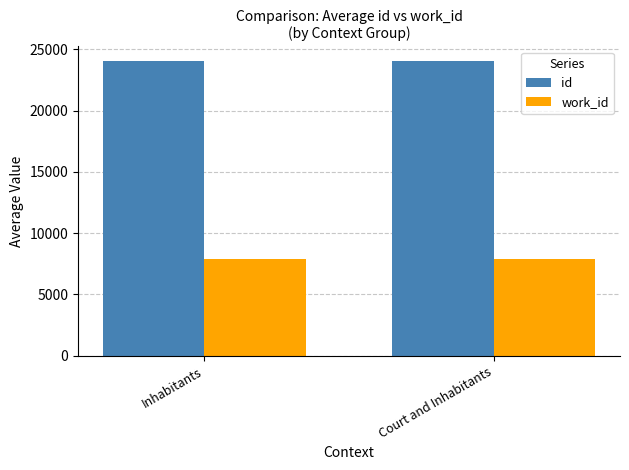

What is the label of the 2nd bar from the right?

Inhabitants